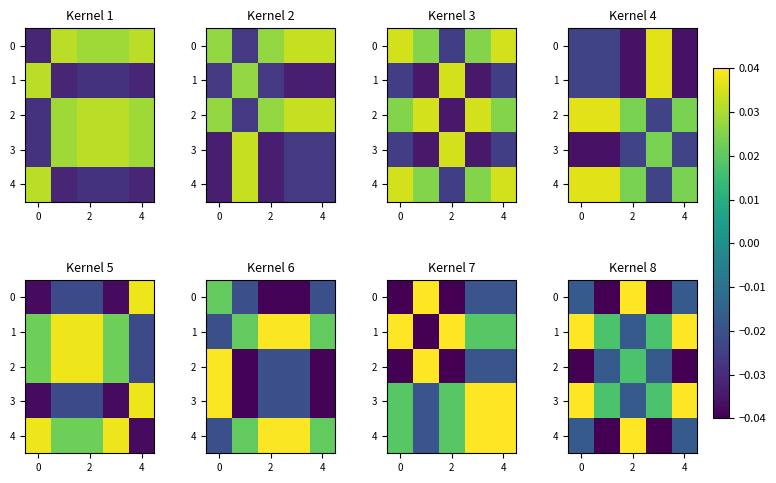

How many negative values does the 0 series have?

4